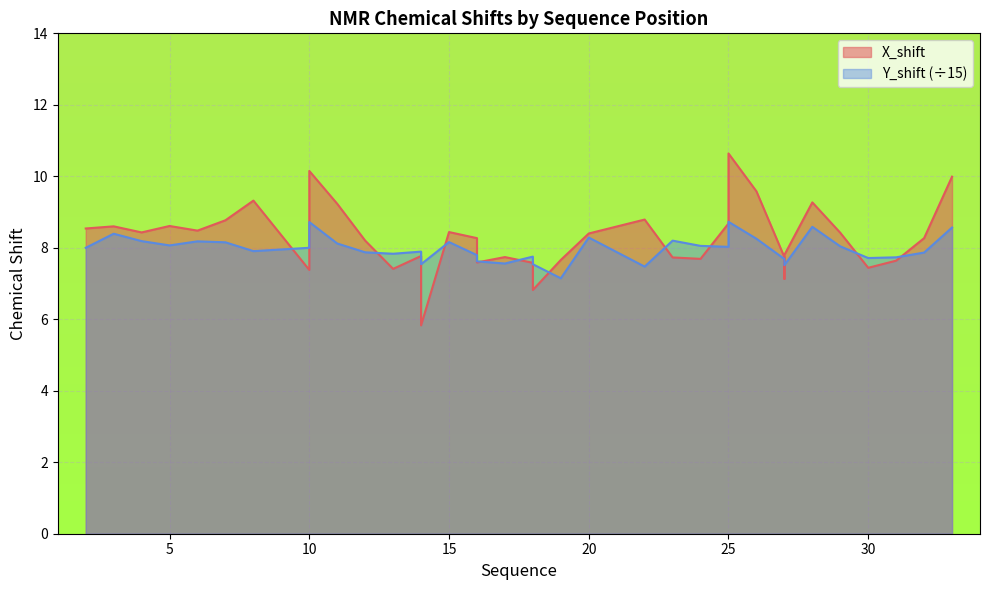

What is the sum of all X_shift values?

327.6